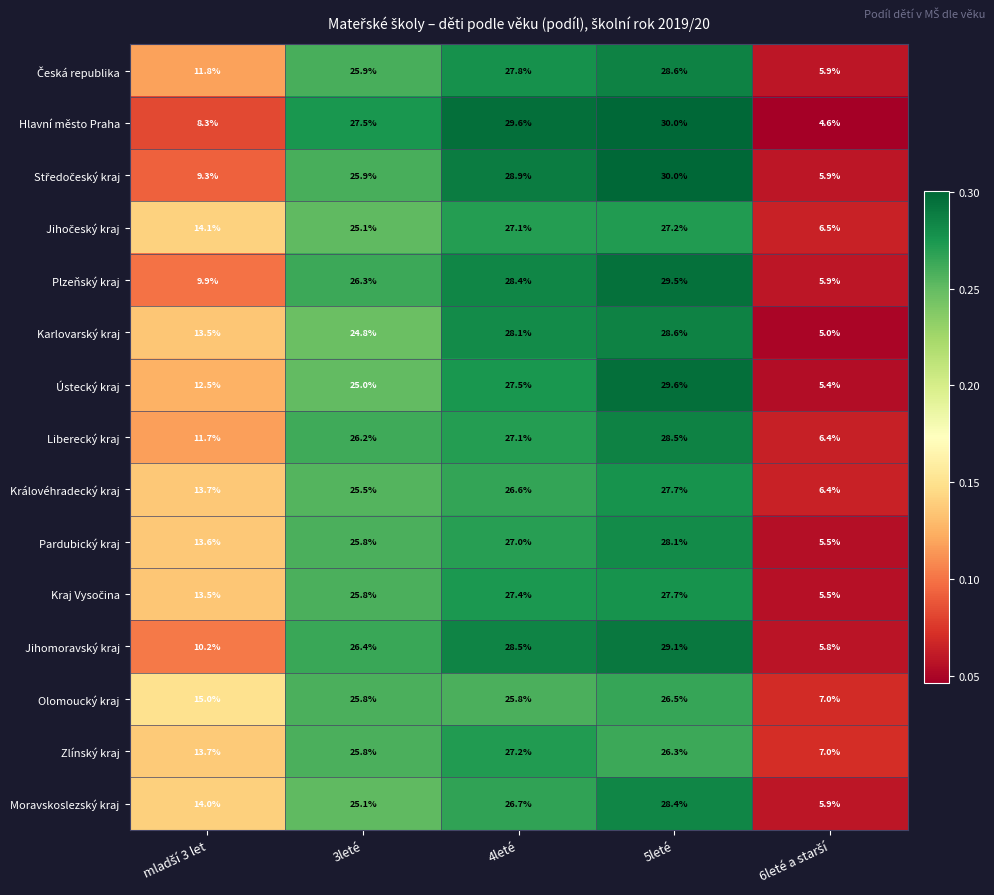

What is the approximate value of Liberecký kraj at 3leté?

26.2